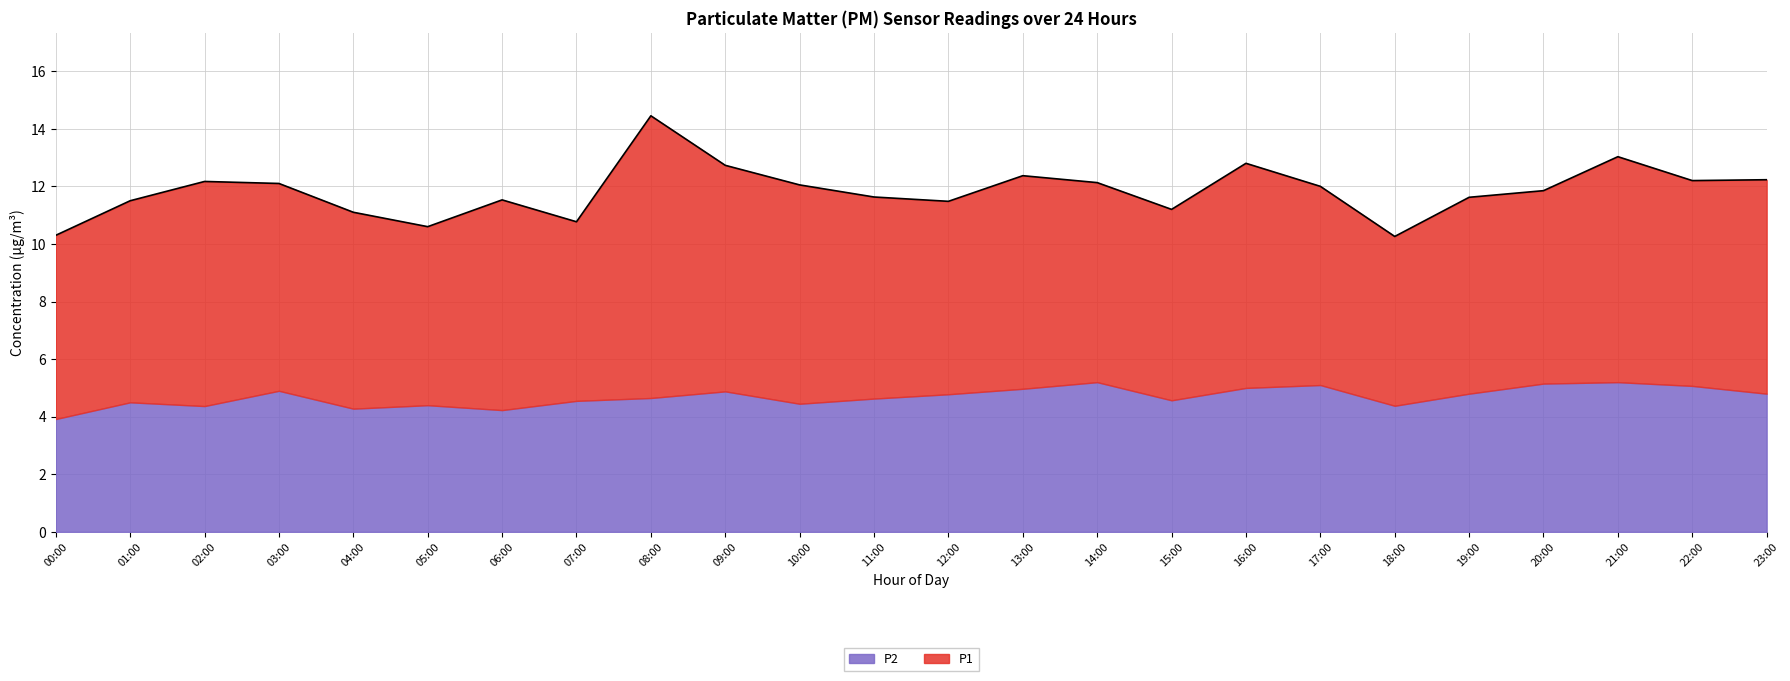

Where is P1 nearest to the value 7?

01:00